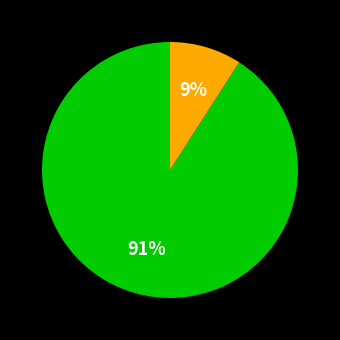

Is there a majority slice in this chart?

Yes